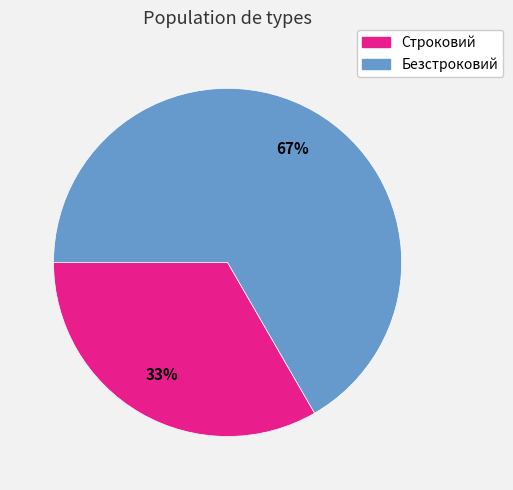

To the nearest percent, what percentage of the pie is Строковий?

33%